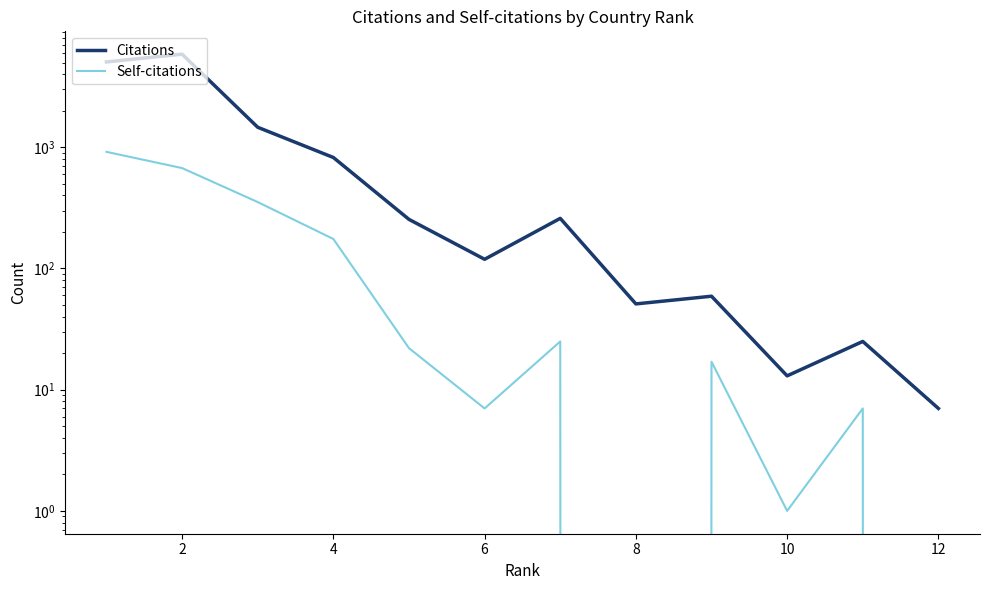

True or false: Citations and Self-citations intersect in this chart.

False